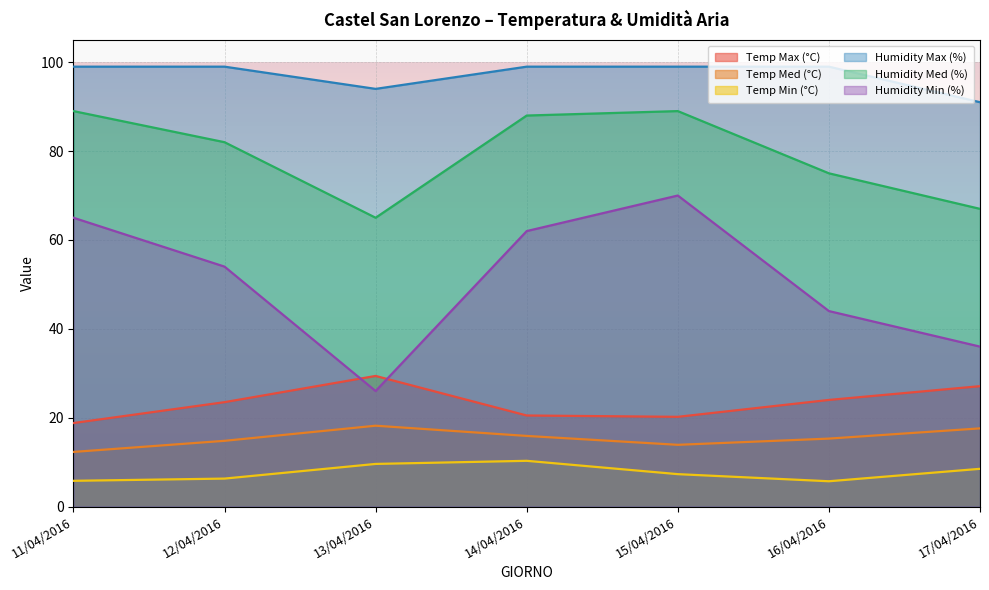

Between 13/04/2016 and 17/04/2016, which is larger?

13/04/2016